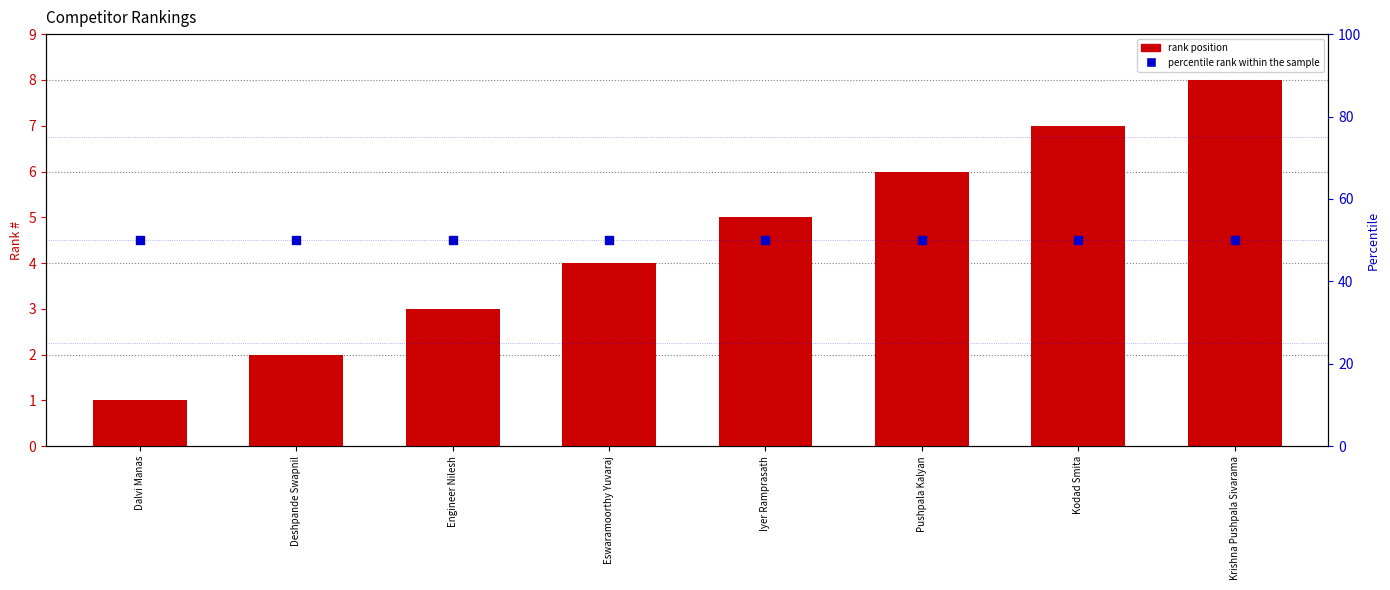

Which series has the largest total across all categories?

percentile rank within the sample